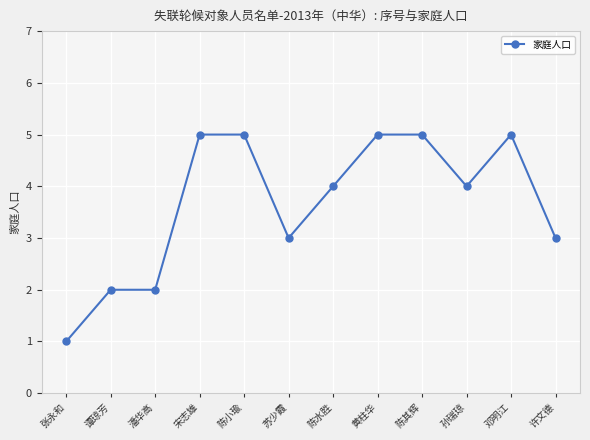

Is it true that the value at 谭琼芳 is 1?

False